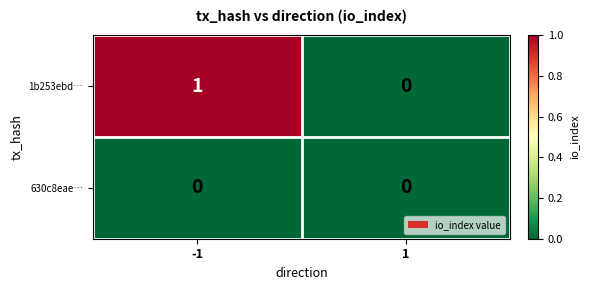

Which series has the widest spread of values?

1b253ebd…